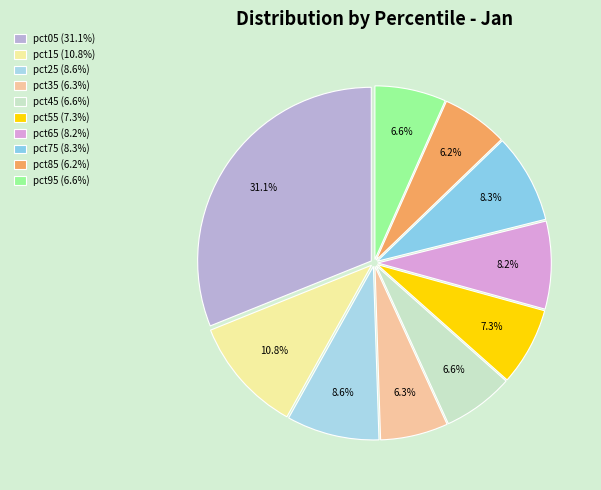

To the nearest percent, what percentage of the pie is pct35?

6%